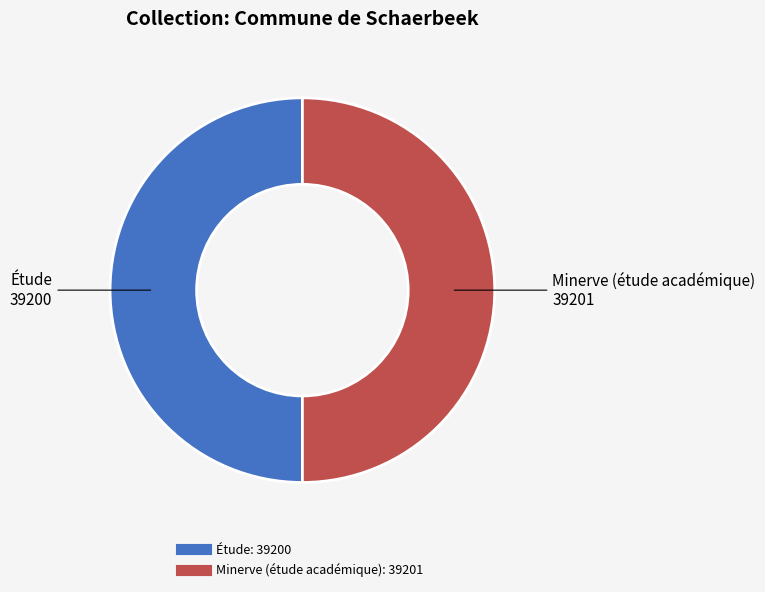

True or false: Étude accounts for 64% of the total.

False